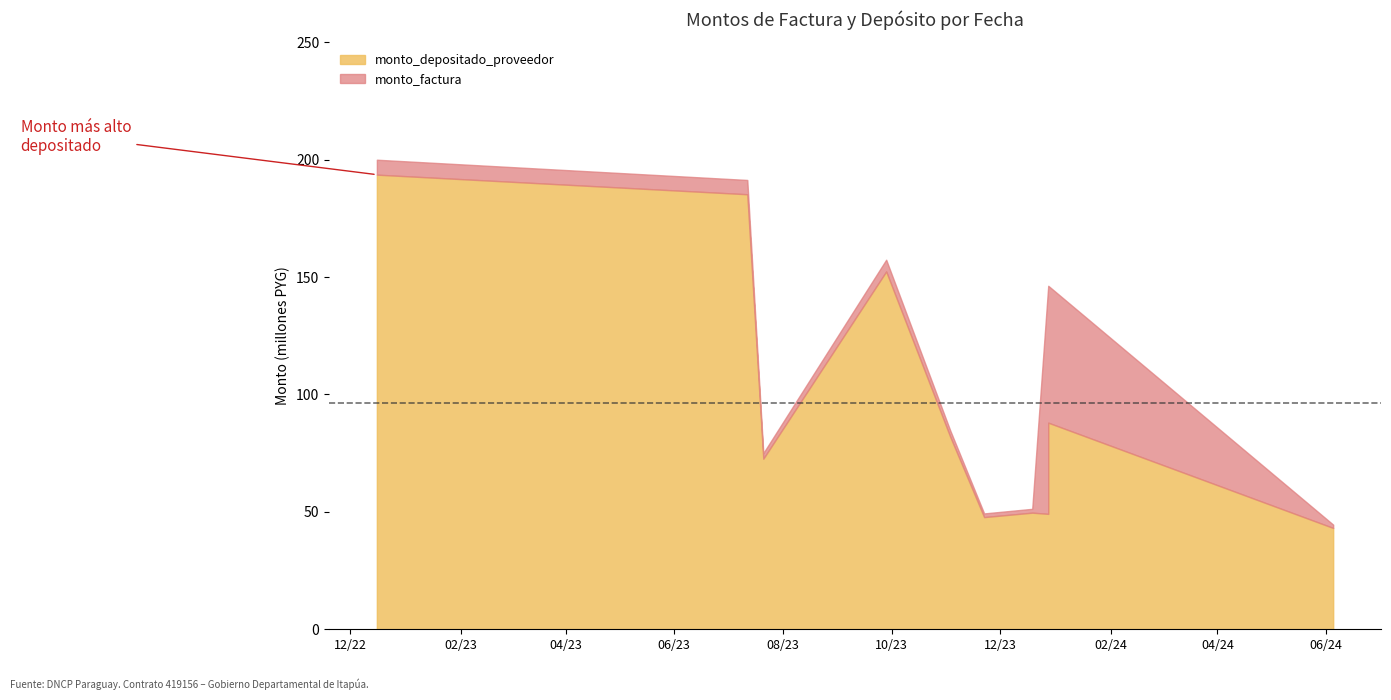

True or false: monto_depositado_proveedor has a value of 105970631 at 2023-07-12.

False